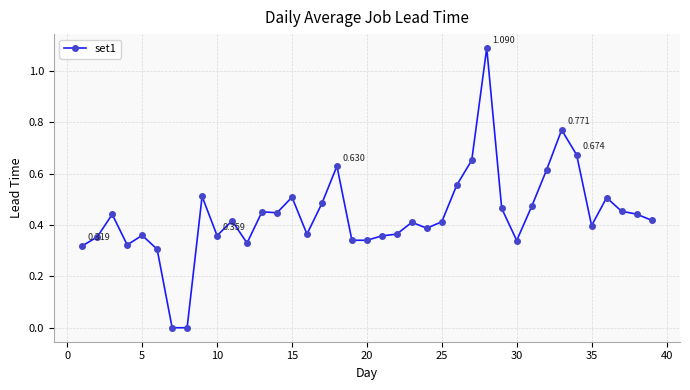

True or false: the data has more than 0 interior local peaks.

True